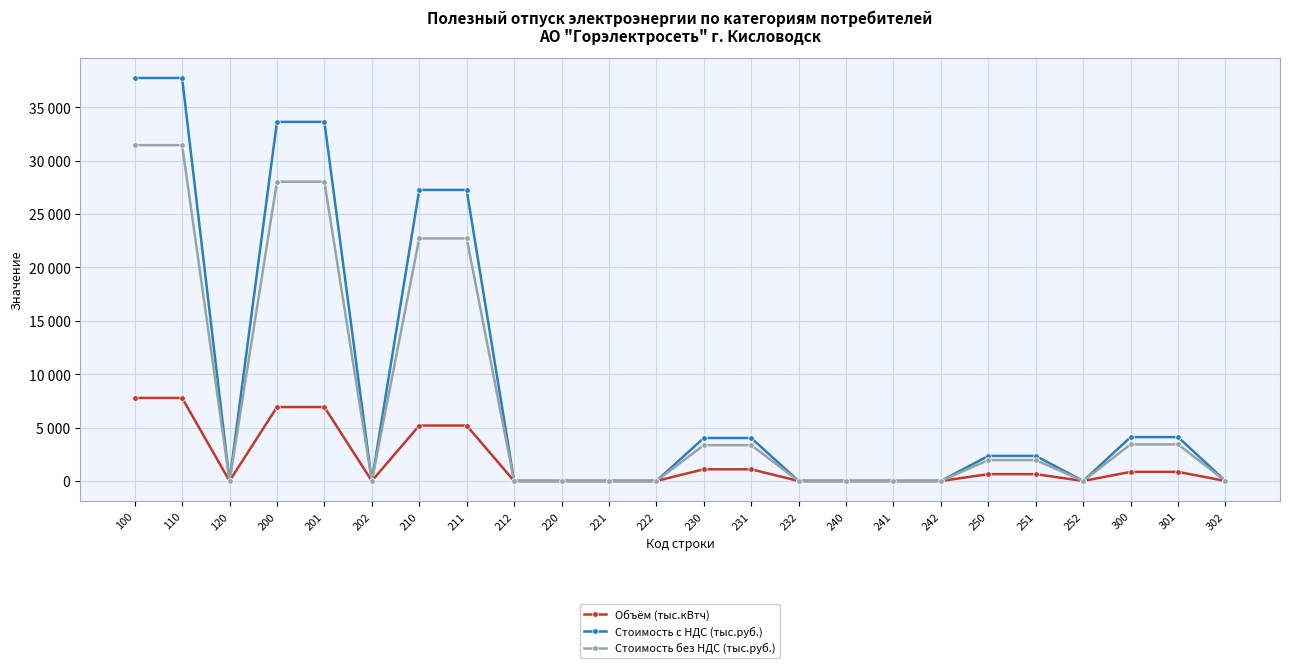

Between 201 and 211, which series saw the biggest shift?

Стоимость с НДС (тыс.руб.)